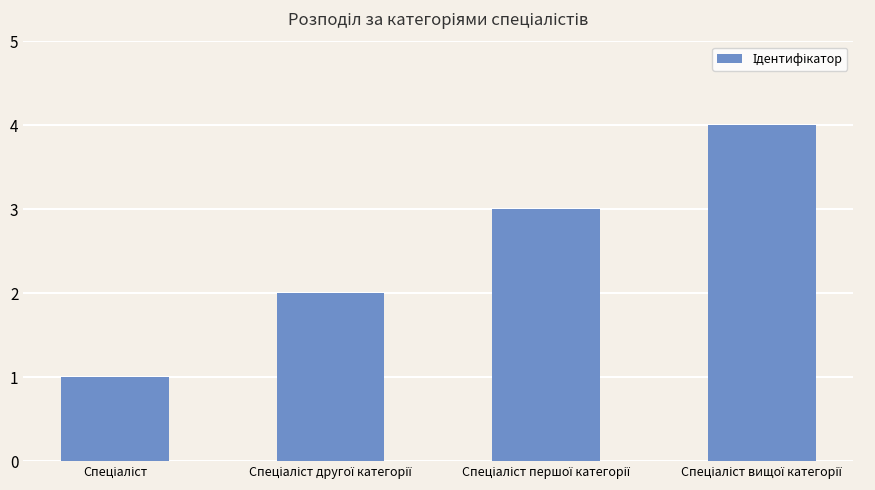

What is the maximum value shown in the chart?

4